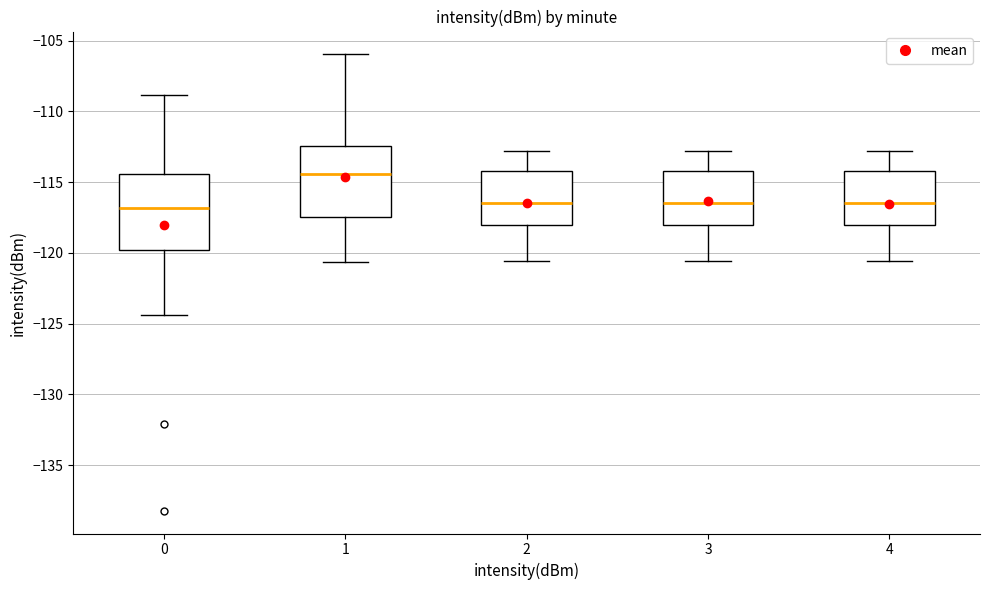

Reading left to right, transcribe this box plot: for each box, give where its median line is, the range the box spans, and where its two whiskers end, as read against the y-axis. The values are not printed on the chart, so give them approximately, as read against the axis.

0: median -117.0, box -120.0 to -114.5, whiskers -124.5 to -109.0
1: median -114.5, box -117.5 to -112.5, whiskers -120.5 to -106.0
2: median -116.5, box -118.0 to -114.0, whiskers -120.5 to -113.0
3: median -116.5, box -118.0 to -114.0, whiskers -120.5 to -113.0
4: median -116.5, box -118.0 to -114.0, whiskers -120.5 to -113.0